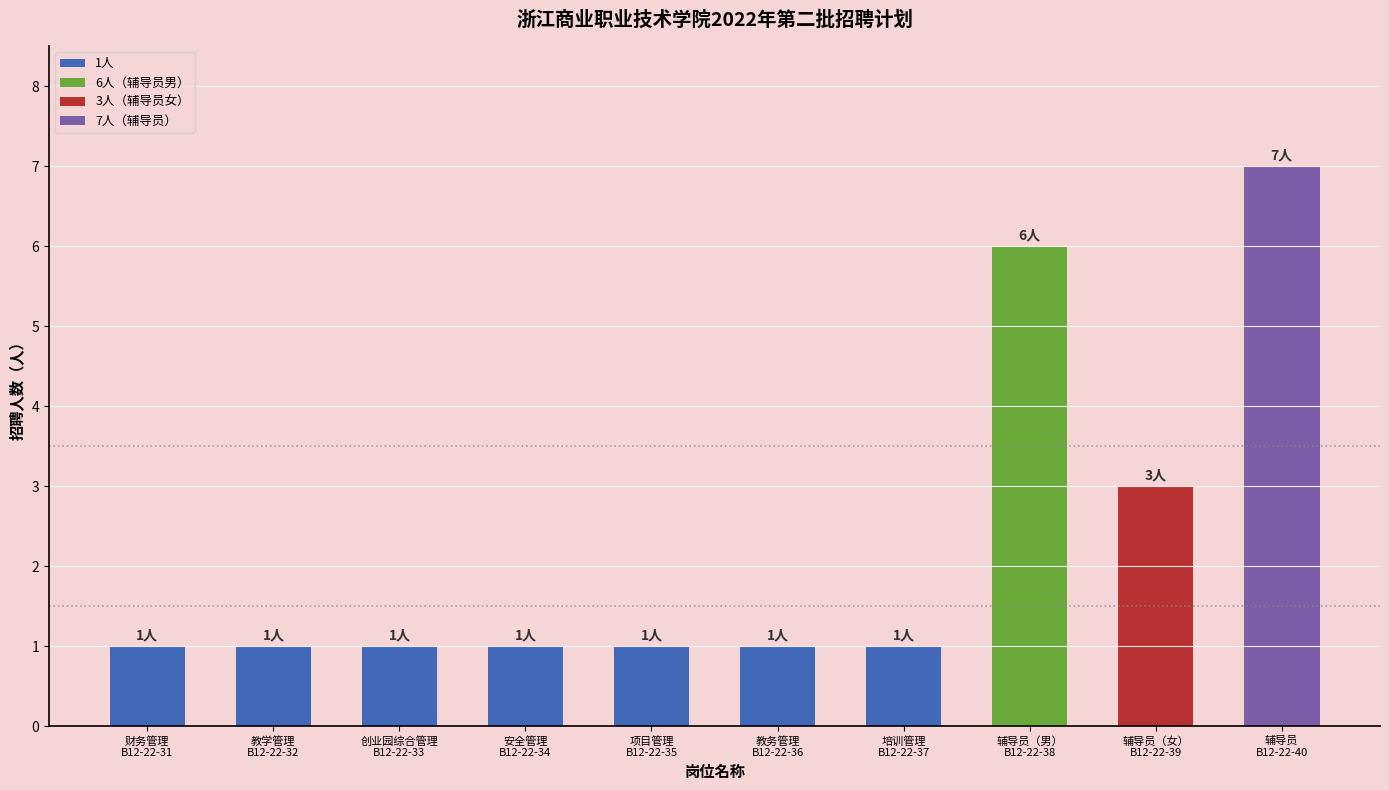

How many data points does each series have?

10